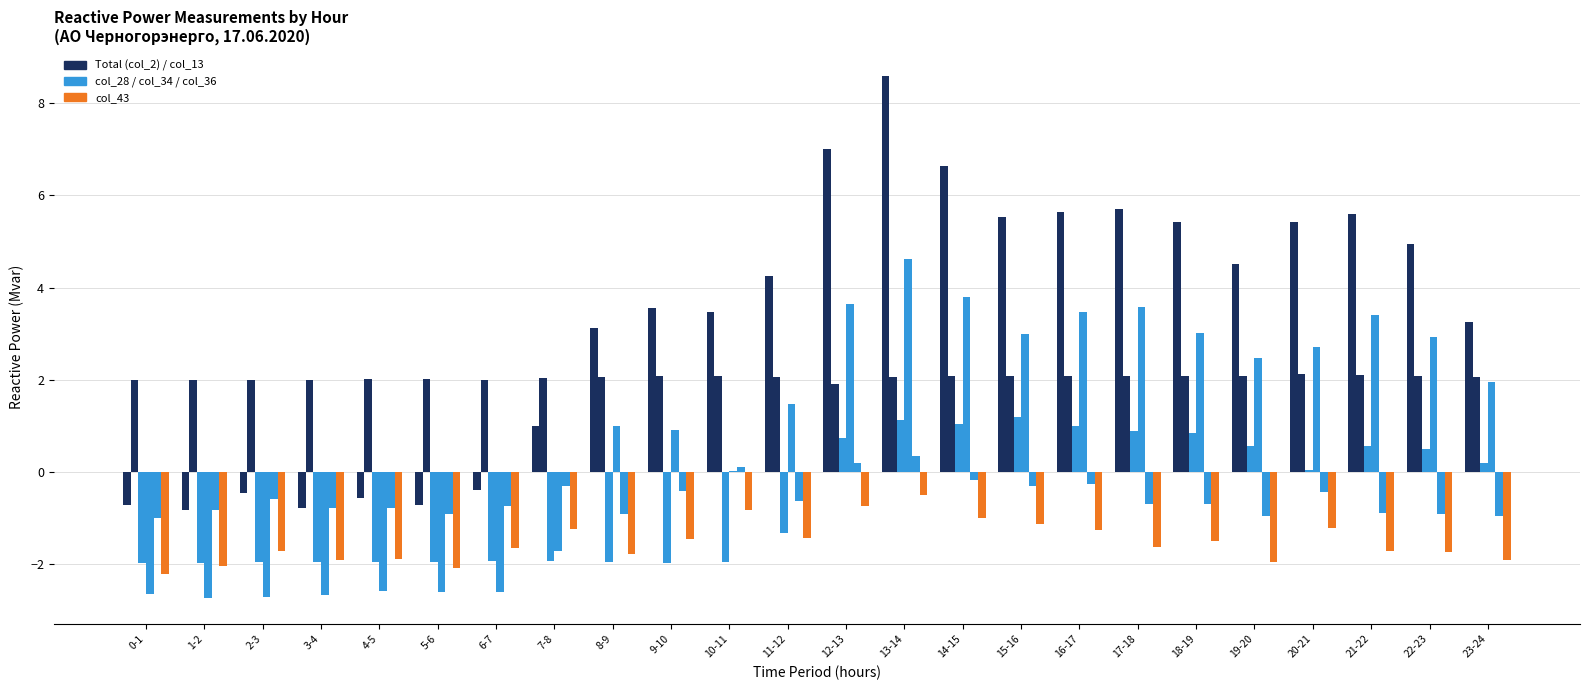

Are the bars grouped side by side (vs. stacked)?

Yes